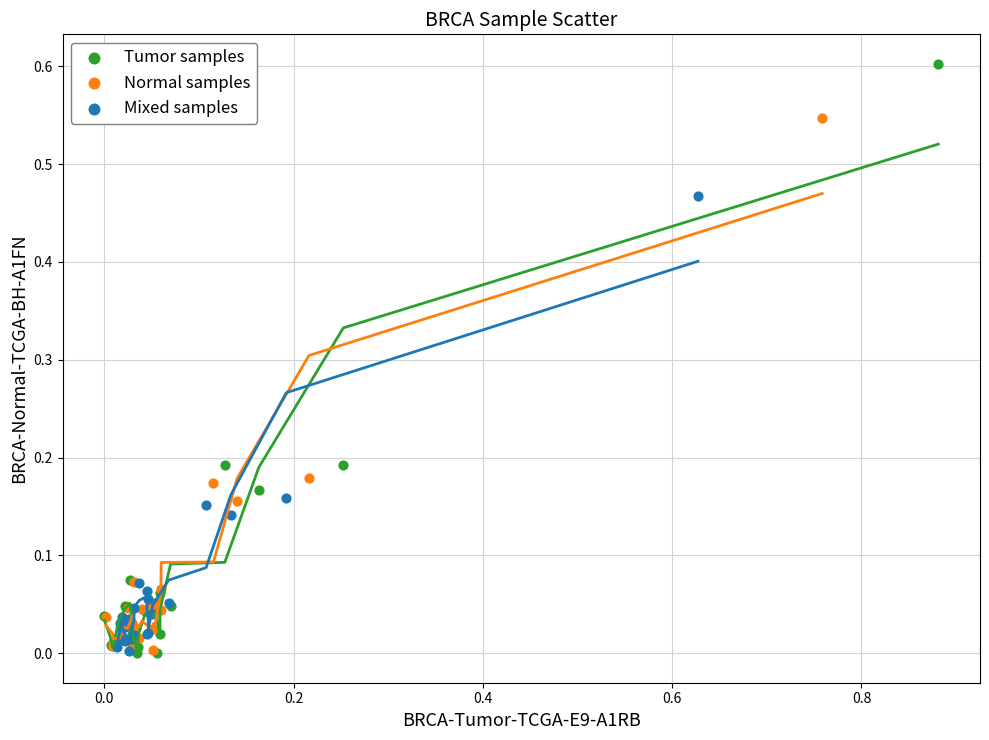

Which series reaches the maximum Y coordinate?

Tumor samples